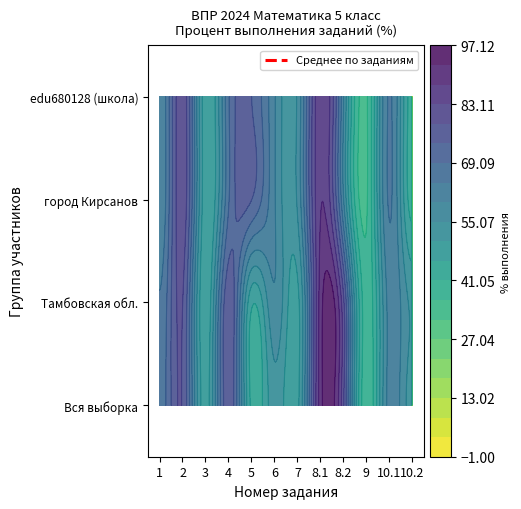

At which category is the sum across all series the highest?

8.1